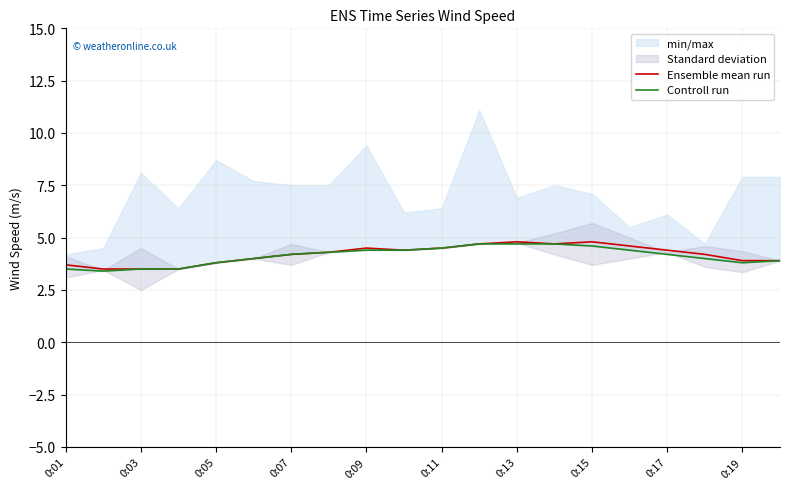

True or false: Ensemble mean run has a value of 4.2 at 0:07.

True